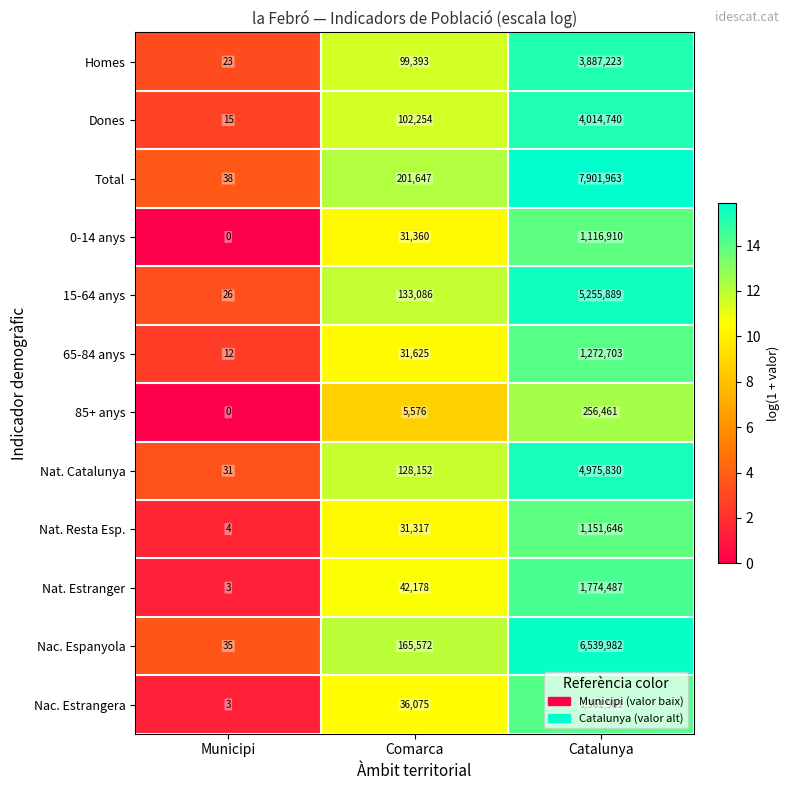

Rank the series at Catalunya from lowest to highest value.

85+ anys, 0-14 anys, Nat. Resta Esp., 65-84 anys, Nac. Estrangera, Nat. Estranger, Homes, Dones, Nat. Catalunya, 15-64 anys, Nac. Espanyola, Total